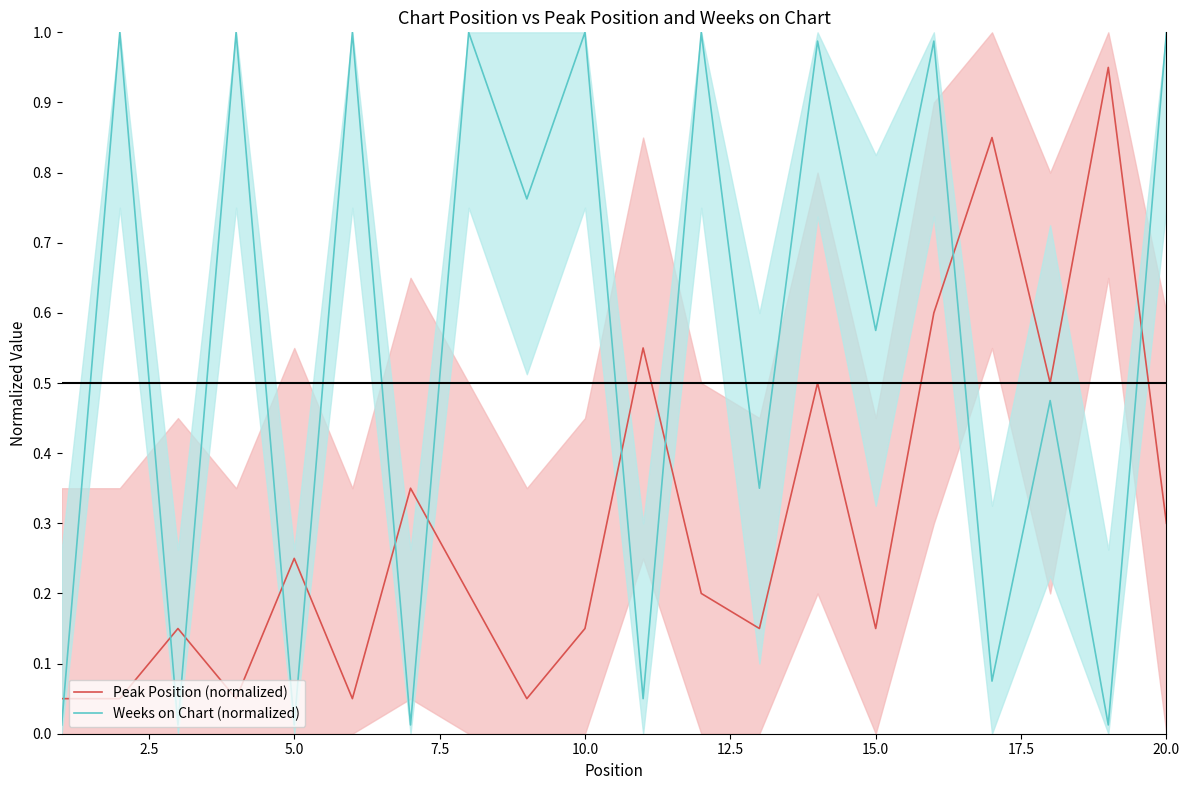

What are all the series names shown in the legend?

Peak Position (normalized), Weeks on Chart (normalized)